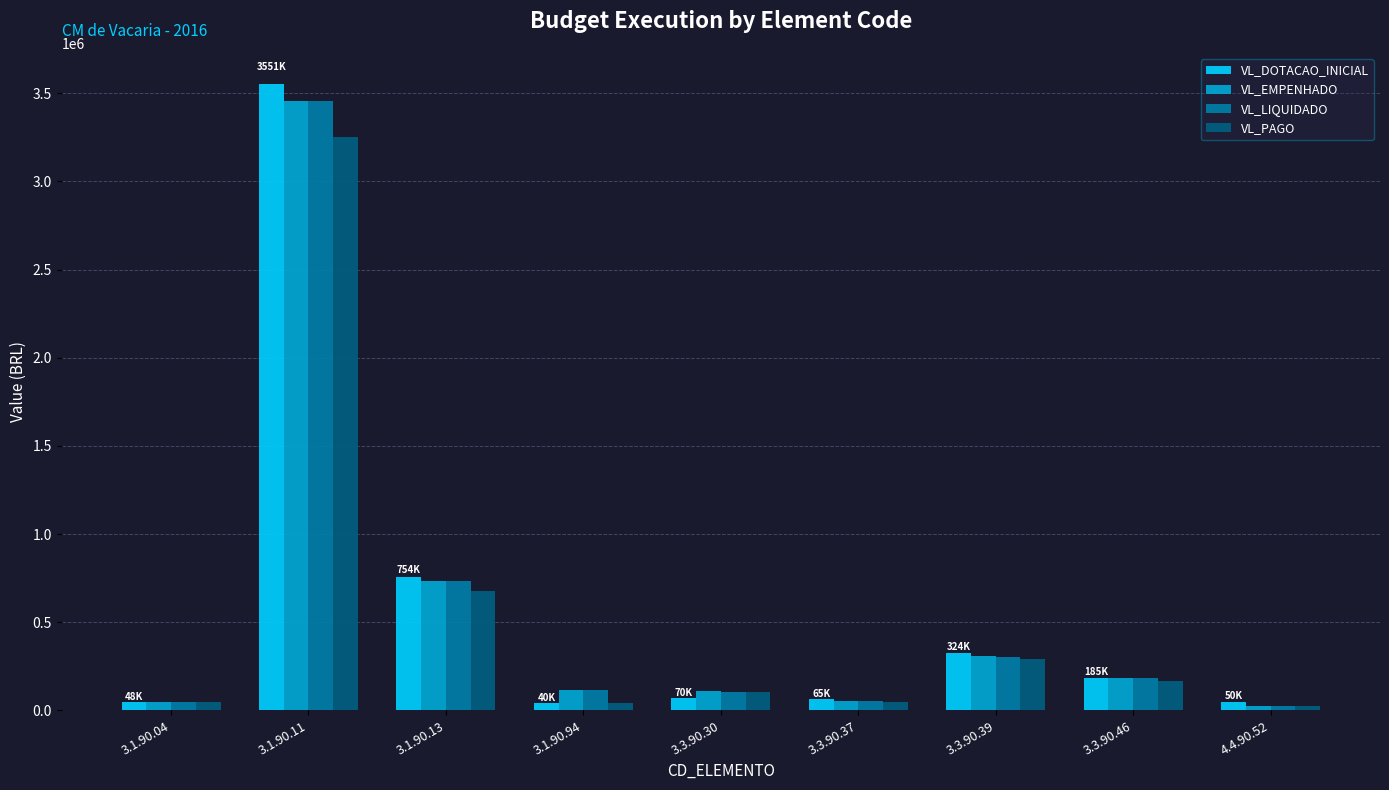

What is the maximum value shown in the chart?

3550900.0